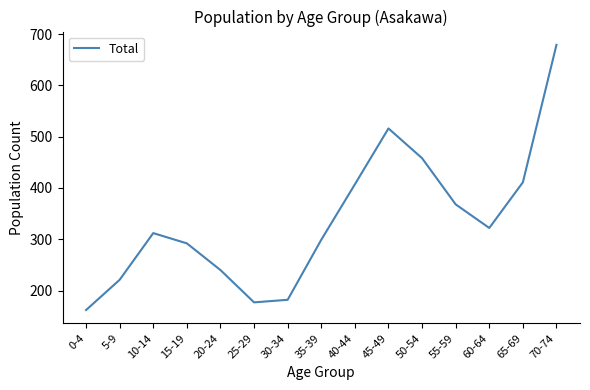

What is the approximate value at 5-9?

221